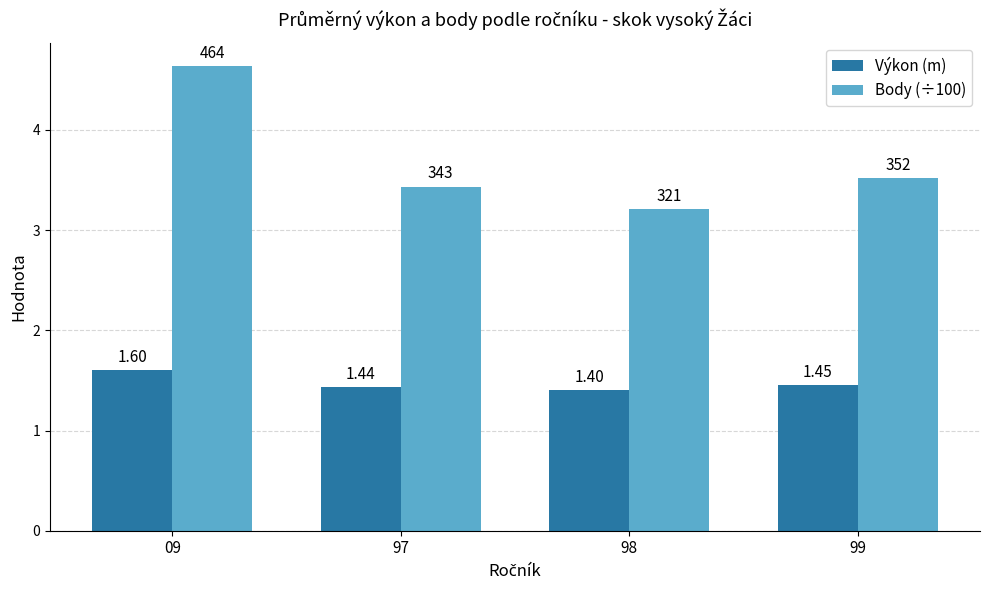

Rank the categories by Body (÷100) value from lowest to highest.

98, 97, 99, 09